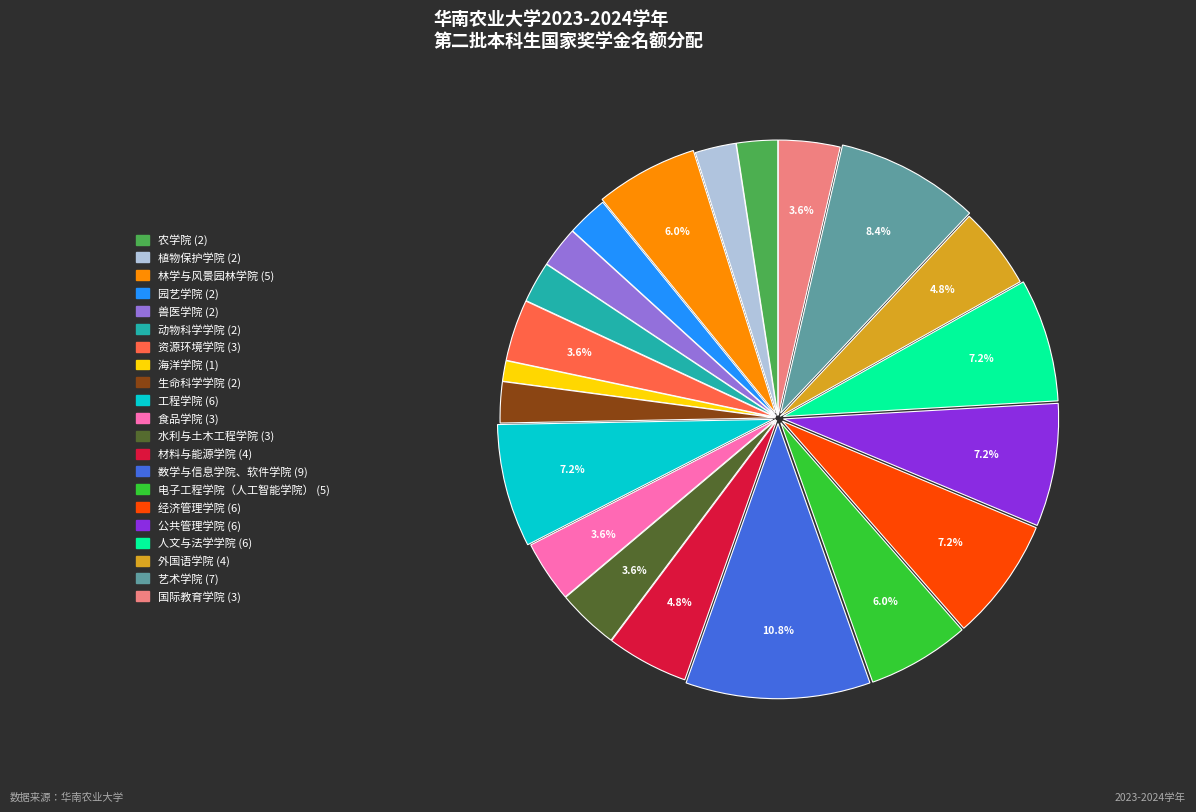

What percentage is the 公共管理学院 slice, to the nearest percent?

7%